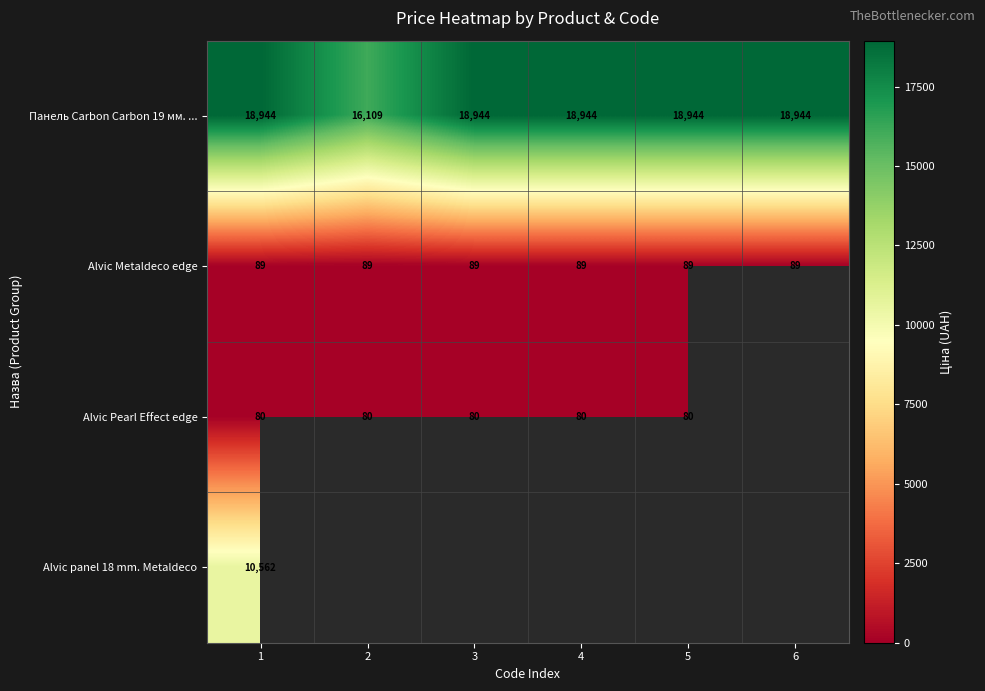

The value of Alvic Pearl Effect edge at 4 is 80.5. True or false?

True